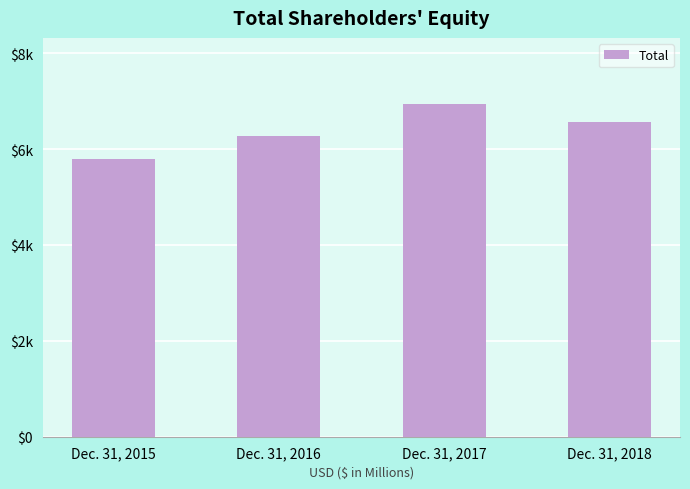

Does the chart contain any negative values?

No